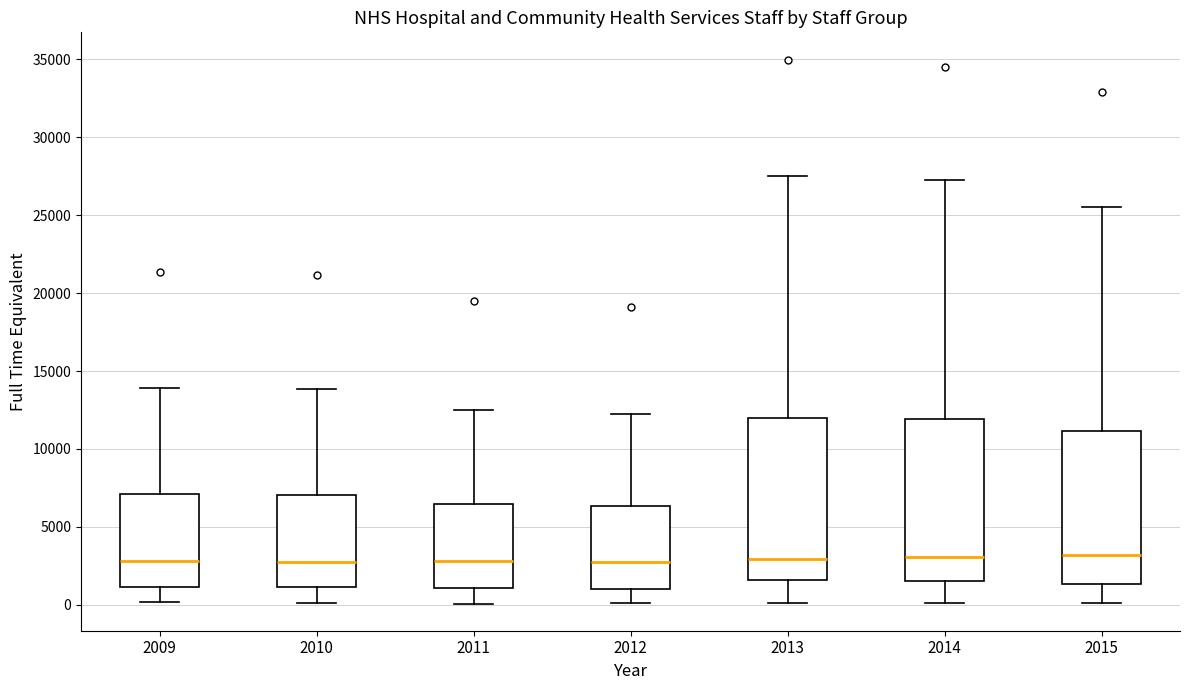

Reading left to right, read every box against the y-axis: the position of its median line, the range the box covers, and the ends of its whiskers. The values are not printed on the chart, so give them approximately, as read against the axis.

2009: median 3000, box 1000 to 7000, whiskers 0 to 14000
2010: median 2500, box 1000 to 7000, whiskers 0 to 14000
2011: median 3000, box 1000 to 6500, whiskers 0 to 12500
2012: median 2500, box 1000 to 6500, whiskers 0 to 12500
2013: median 3000, box 1500 to 12000, whiskers 0 to 27500
2014: median 3000, box 1500 to 12000, whiskers 0 to 27500
2015: median 3000, box 1500 to 11000, whiskers 0 to 25500